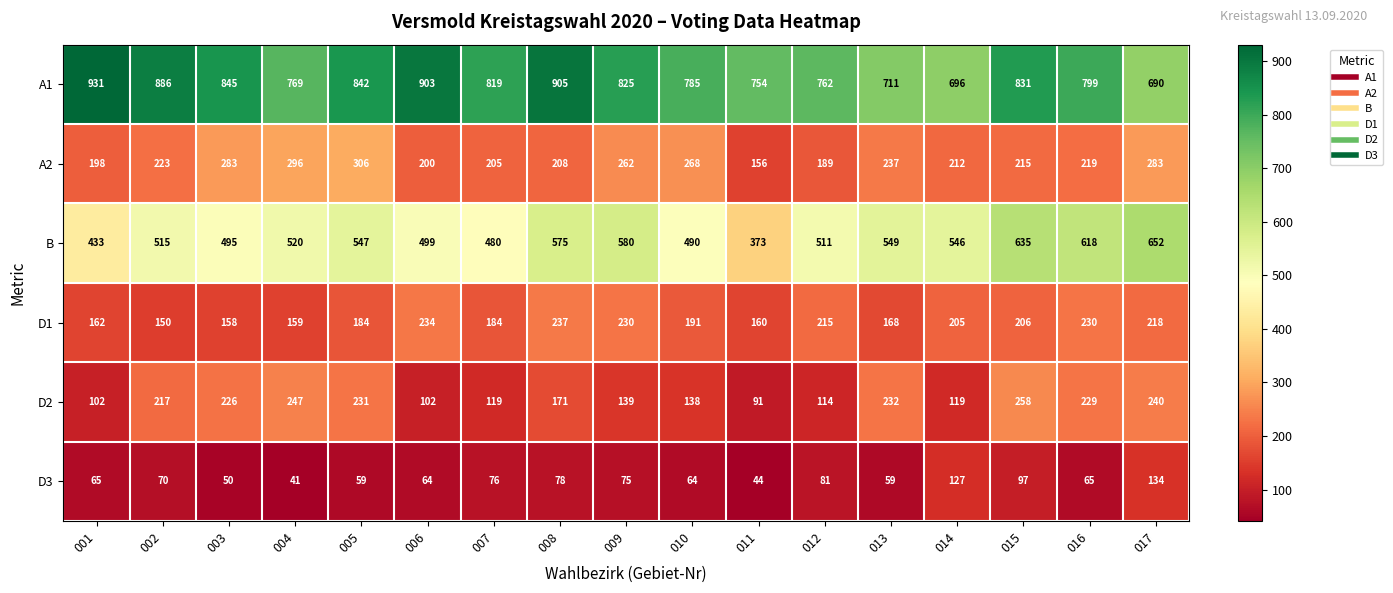

What is the maximum value for D3?

134